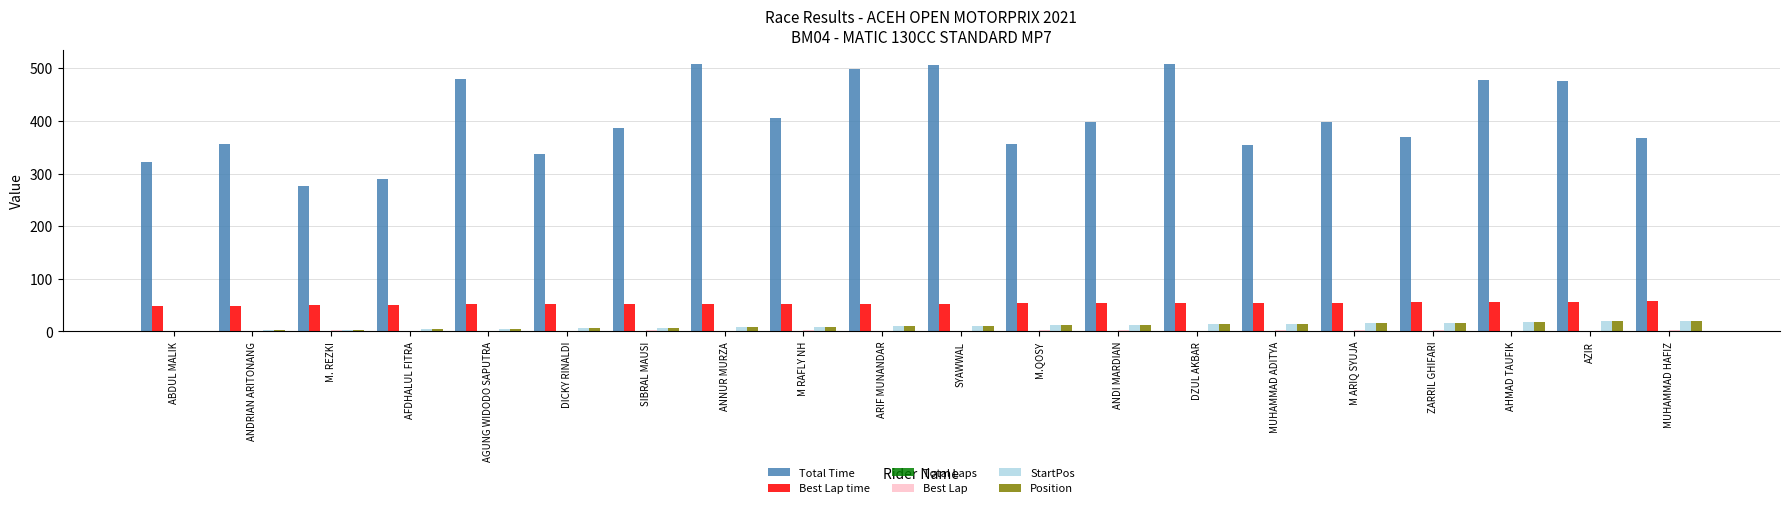

What is the greatest value displayed?

508.9